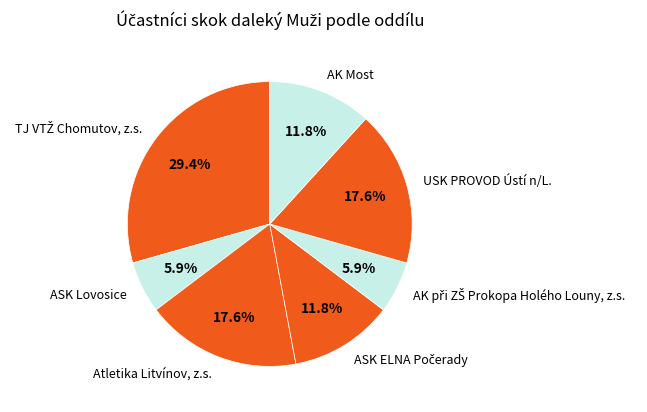

Does AK Most account for over 50% of the chart?

No